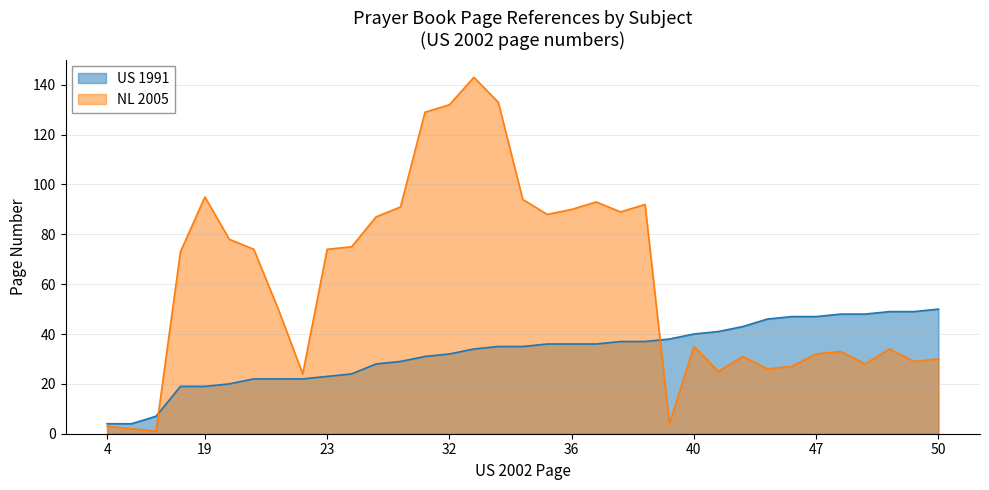

Is it true that US 1991 equals 12 at 19?

False